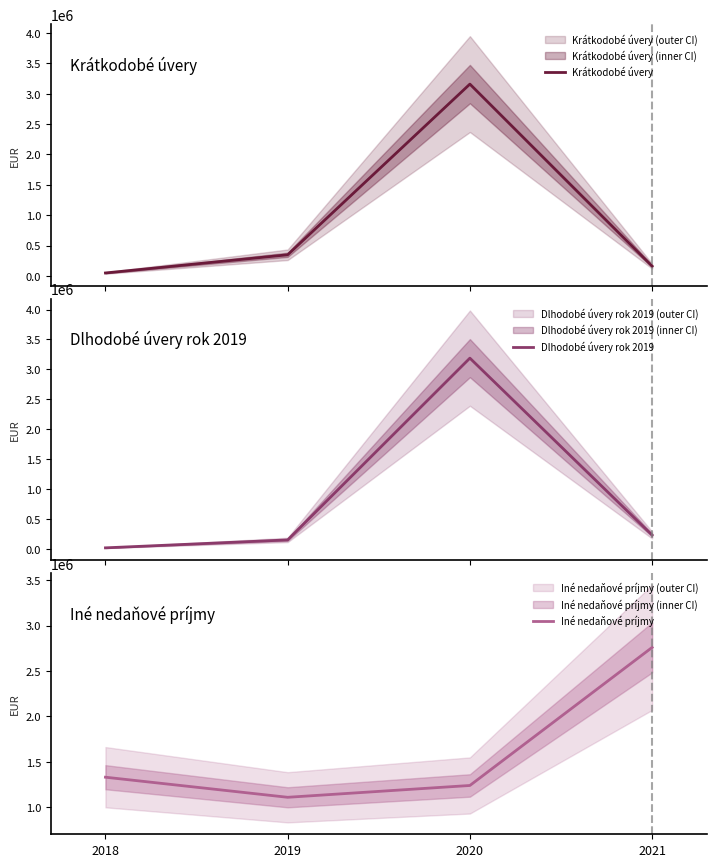

How many lines are shown in the chart?

3